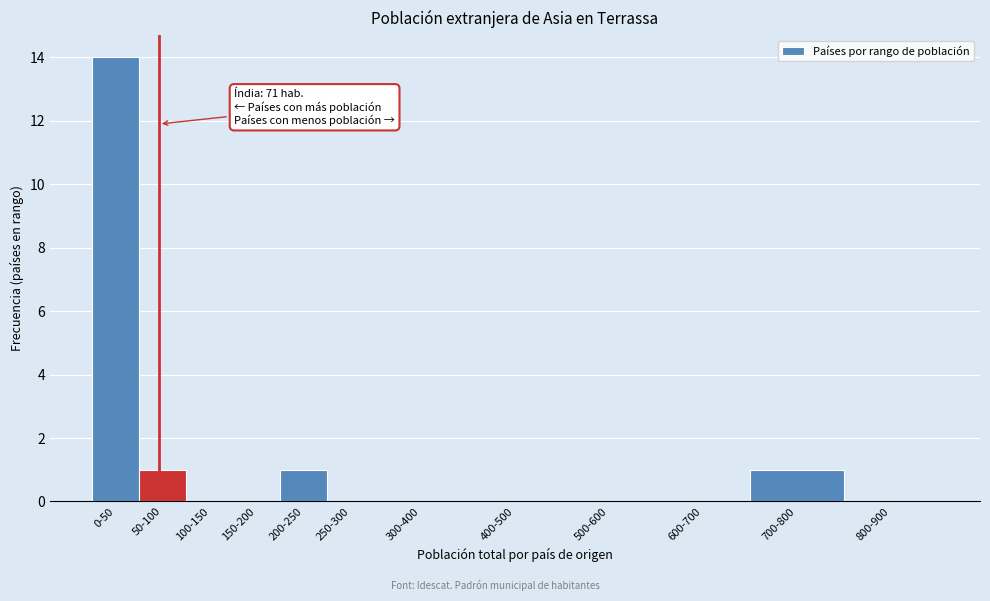

Reading left to right, transcribe all the data shown in this chart.

0-50=14	50-100=1	100-150=0	150-200=0	200-250=1	250-300=0	300-400=0	400-500=0	500-600=0	600-700=0	700-800=1	800-900=0